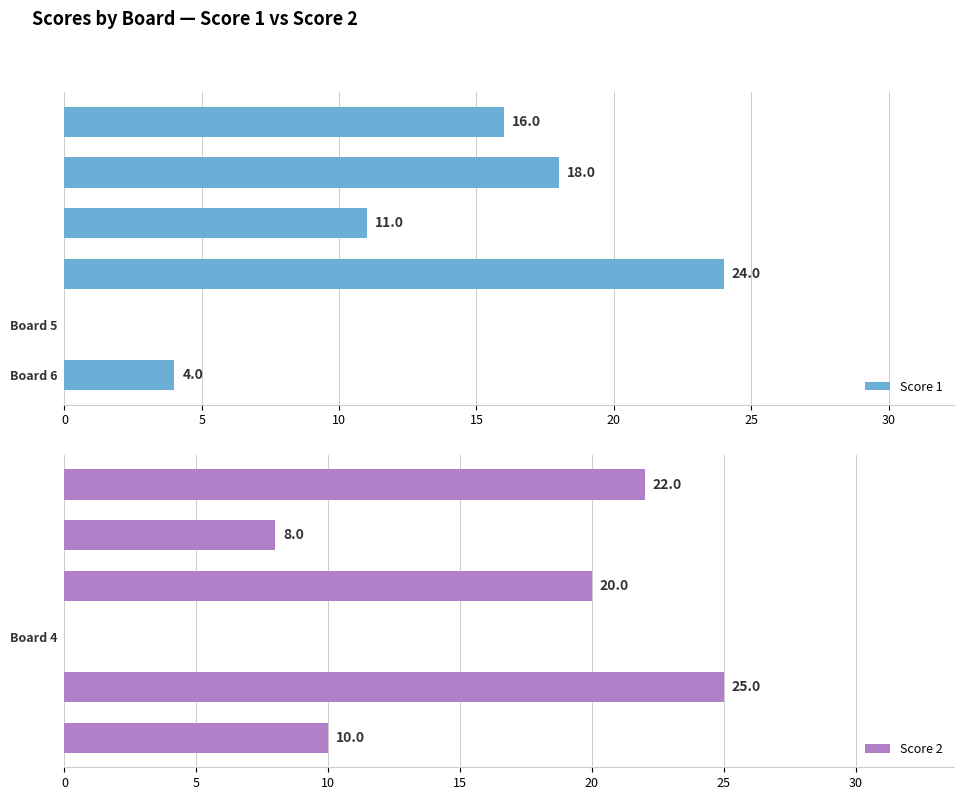

Which series has the largest total across all categories?

Score 2